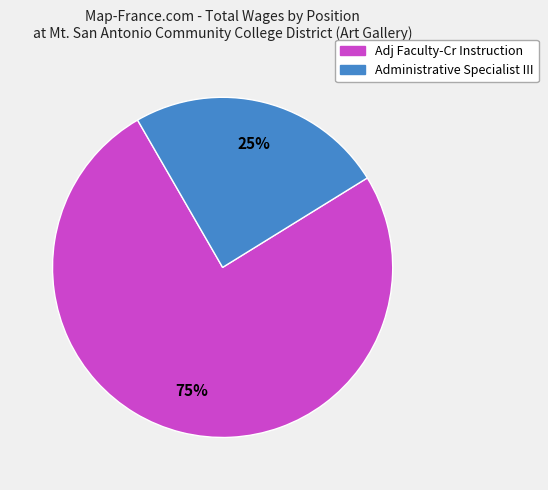

Does Adj Faculty-Cr Instruction represent more than half of the total?

Yes